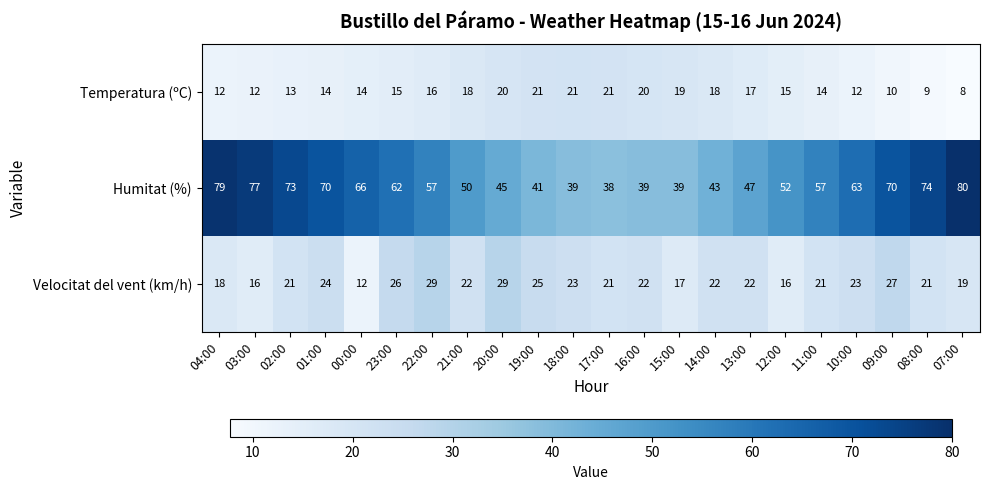

What is the sum of the Temperatura (ºC) values at 07:00 and 14:00?

26